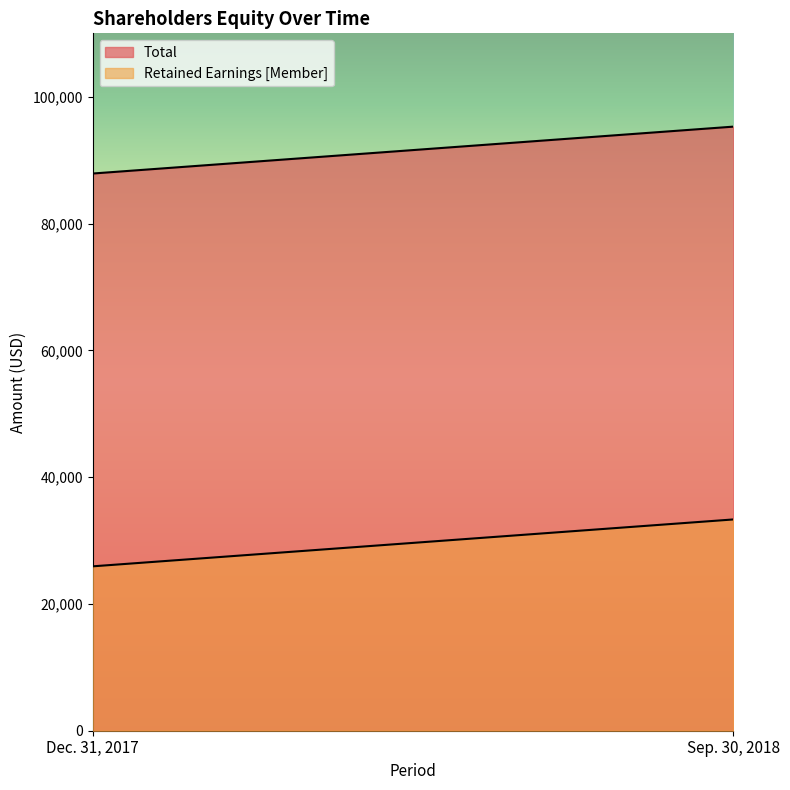

Which series has the widest spread of values?

Total